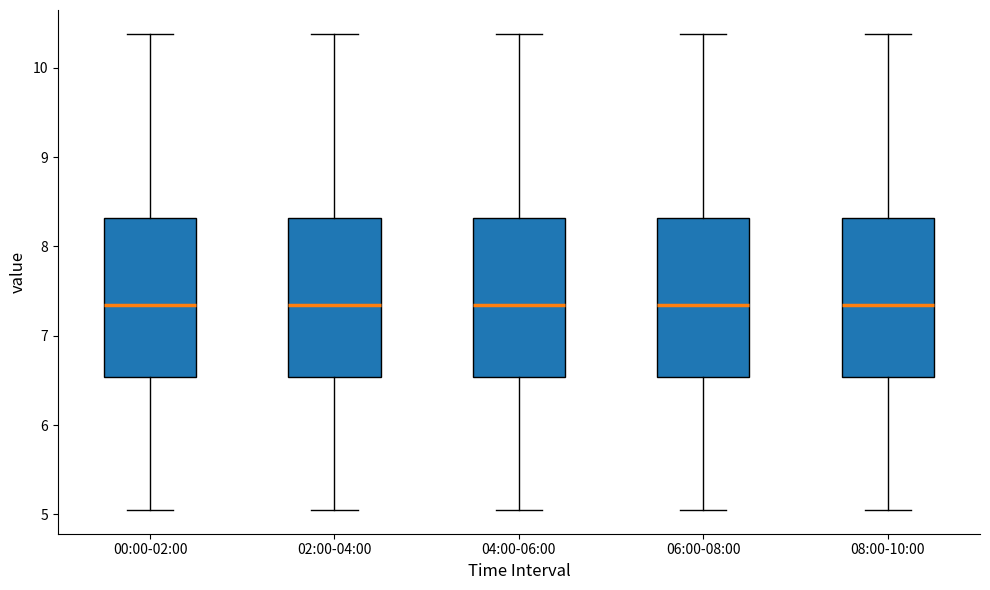

Where does the lower whisker of the box for 04:00-06:00 end on the y-axis? The values are not printed on the chart, so give them approximately, as read against the axis.

5.1